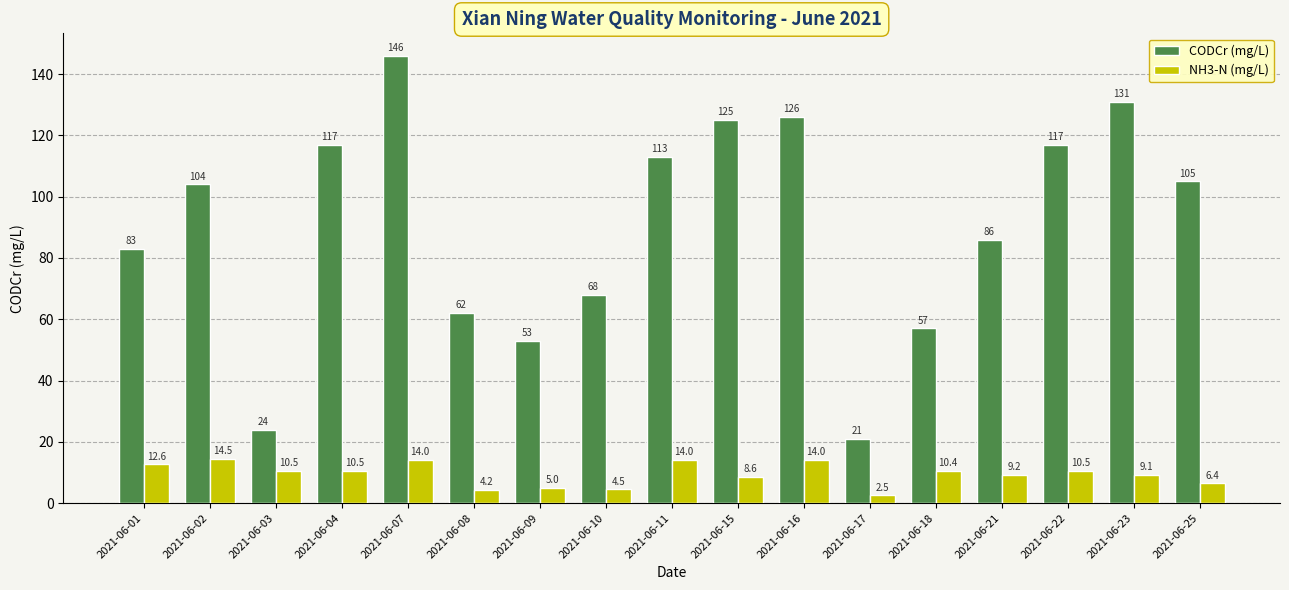

What is the value of the NH3-N (mg/L) bar at the 7th from the left?

5.0